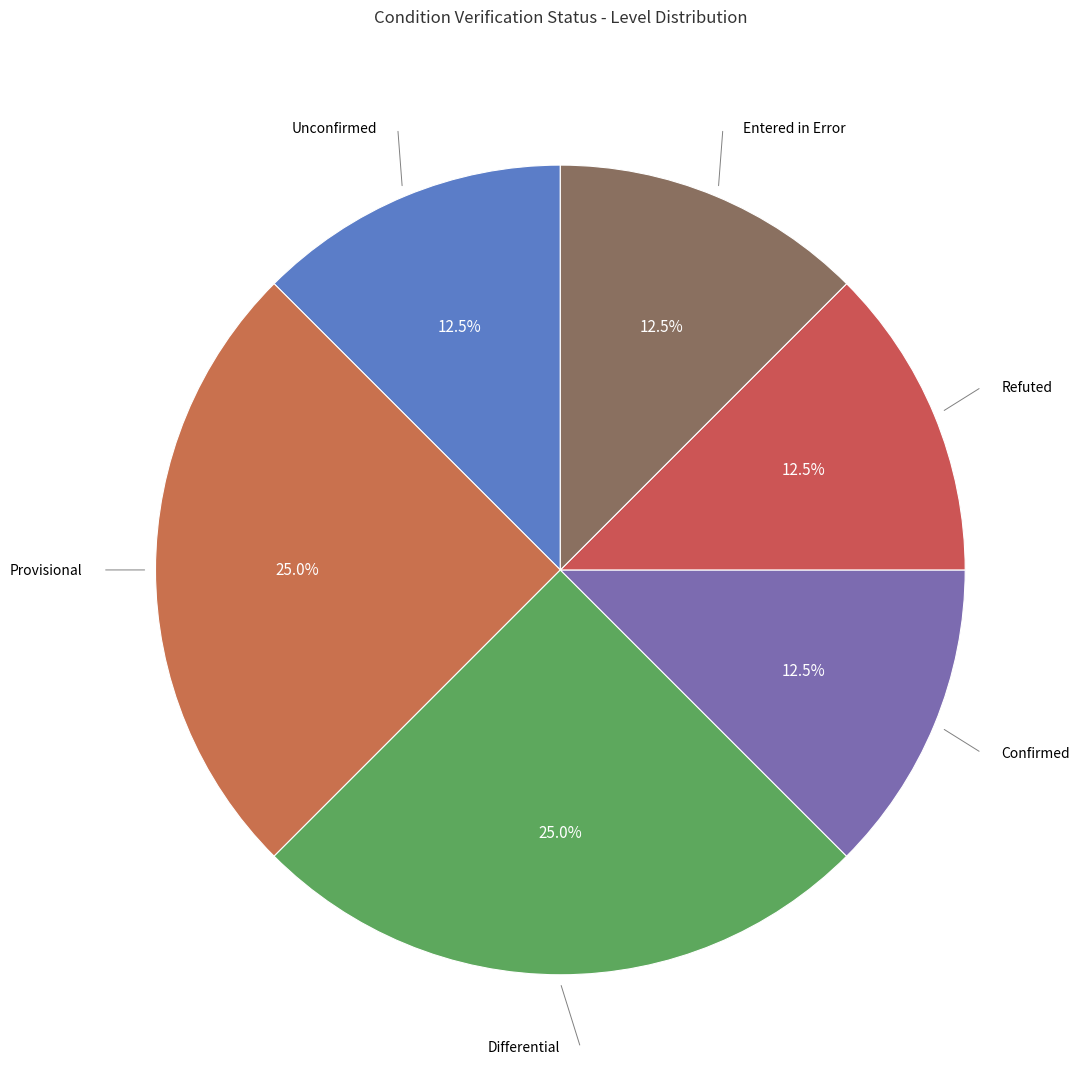

Is there any slice that represents more than half of the pie?

No